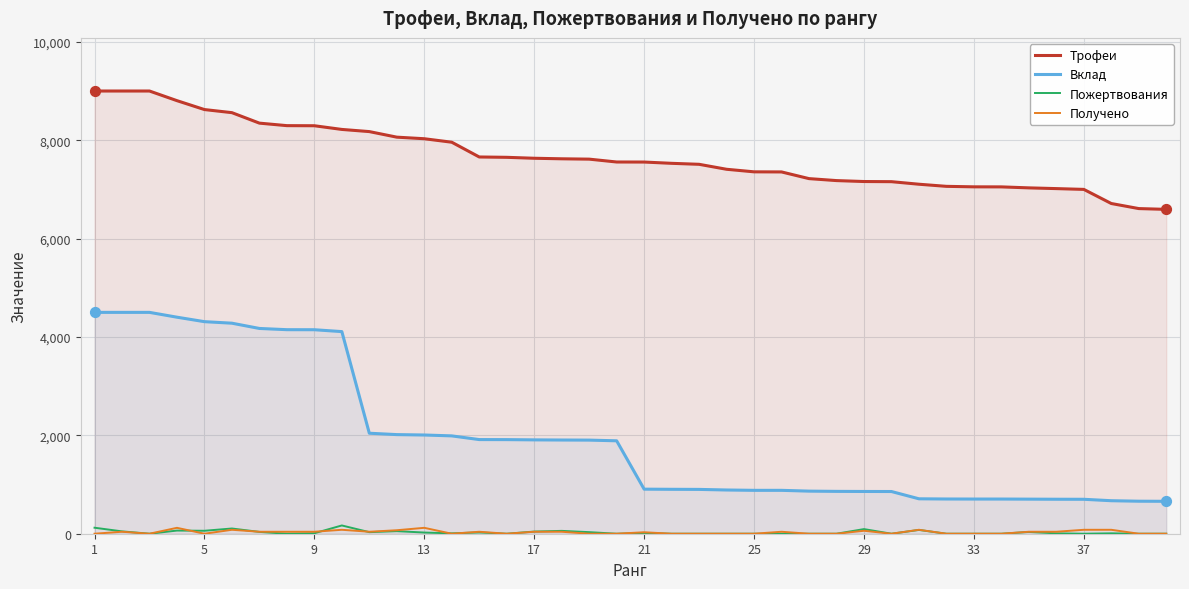

Which series has the largest Y range (max minus min)?

Вклад